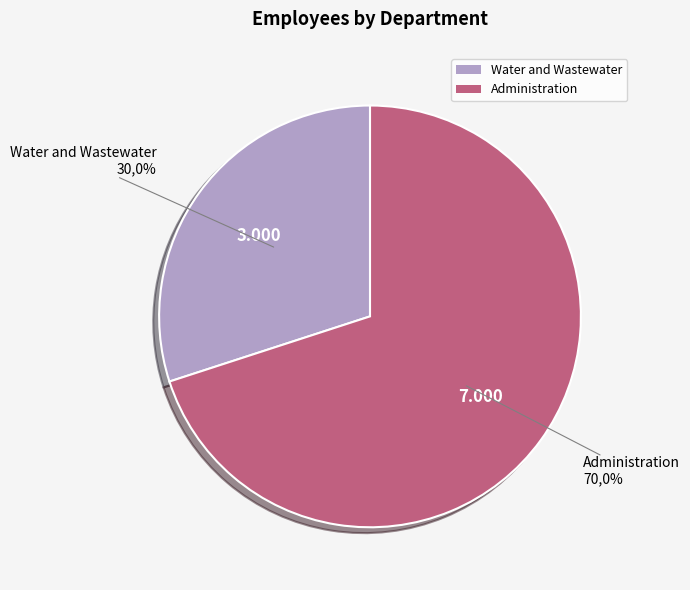

Which slice represents more than half of the pie?

Administration